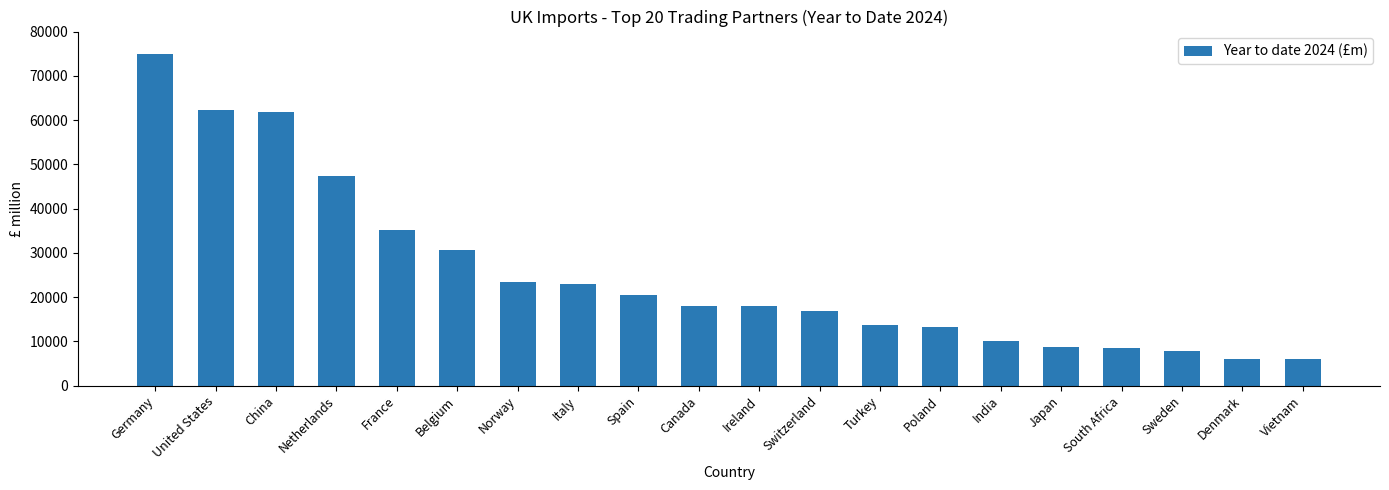

What is the difference between the values at India and China?

51807.8